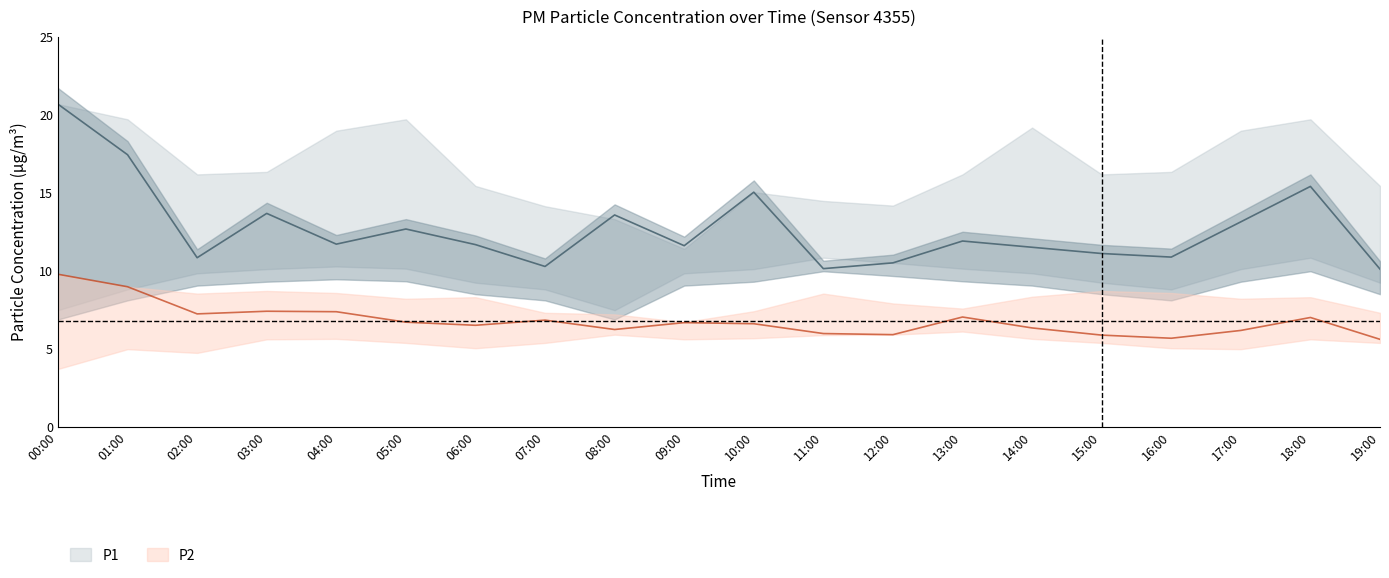

The P1_upper series shows 32.5 at 01:00. True or false?

False